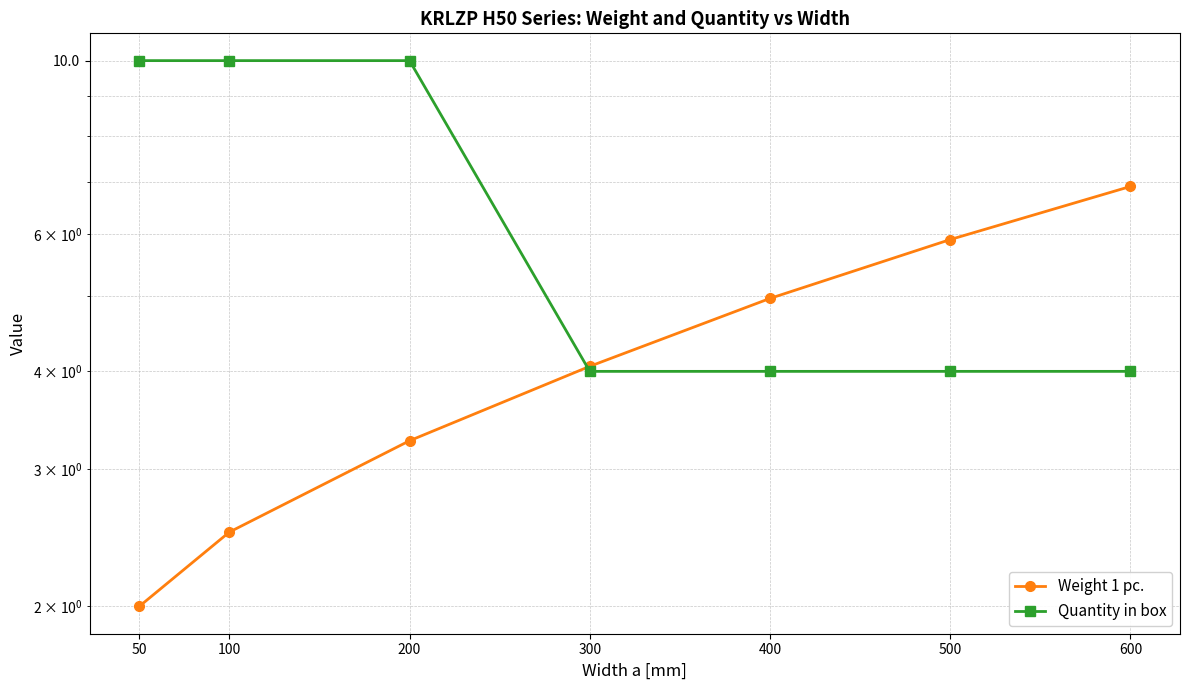

How many times do Quantity in box and Weight 1 pc. cross each other?

1